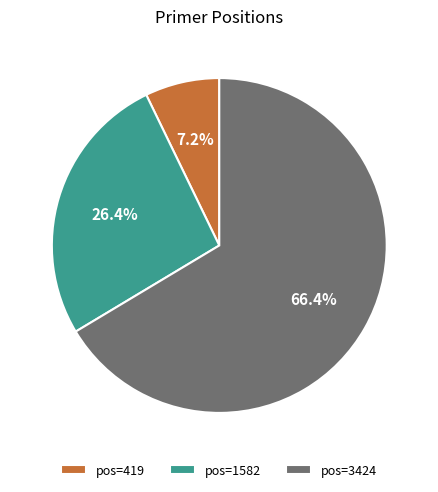

What is the majority slice?

pos=3424